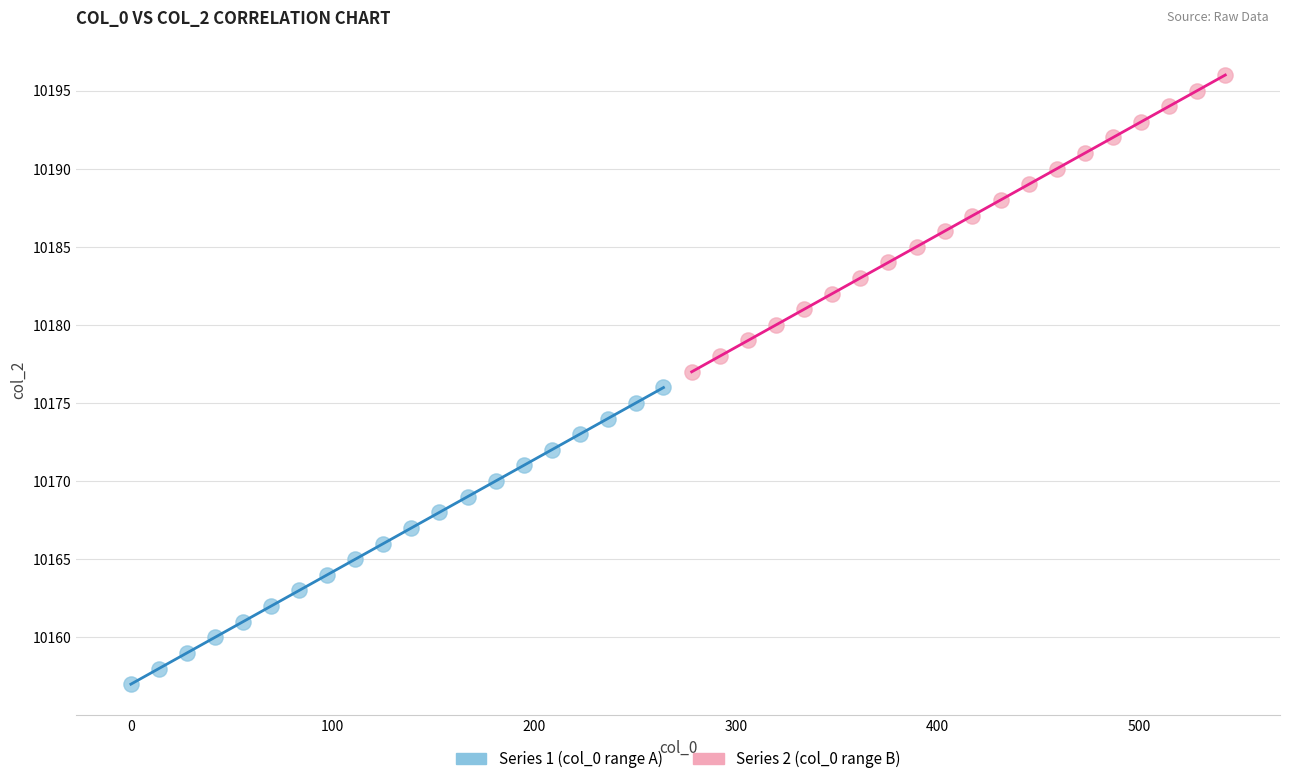

Which series reaches the minimum Y coordinate?

Series 1 (col_0 range A)